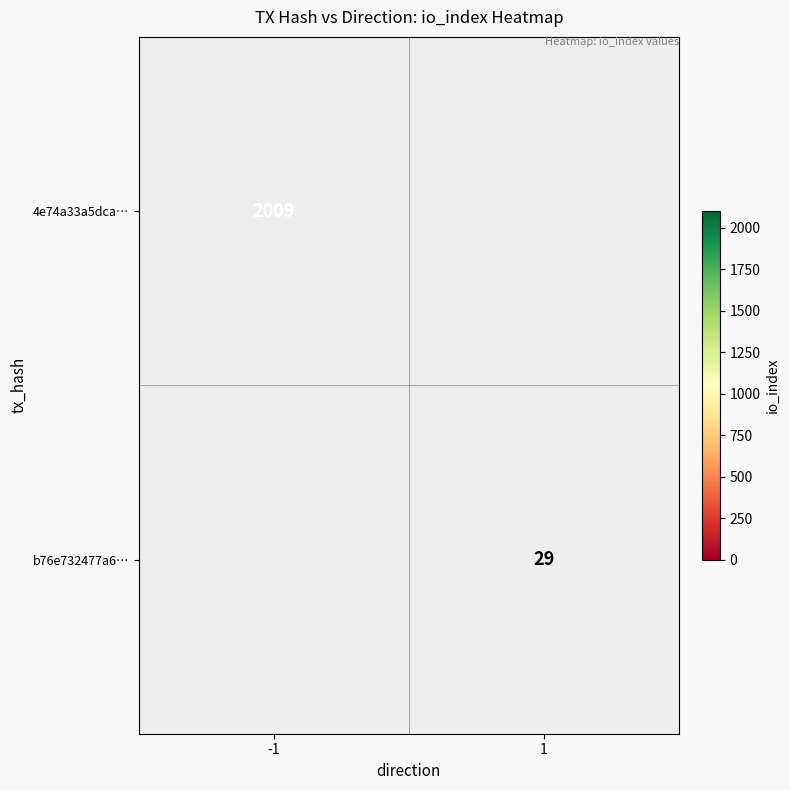

How many data points does each series have?

2